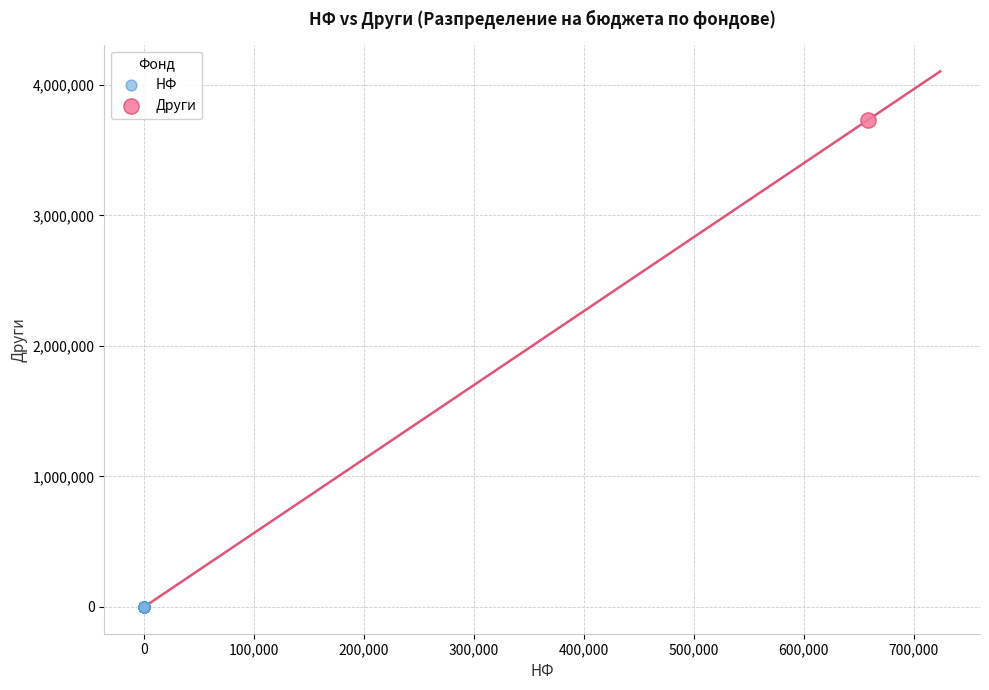

What are all the series names shown in the legend?

НФ, Други